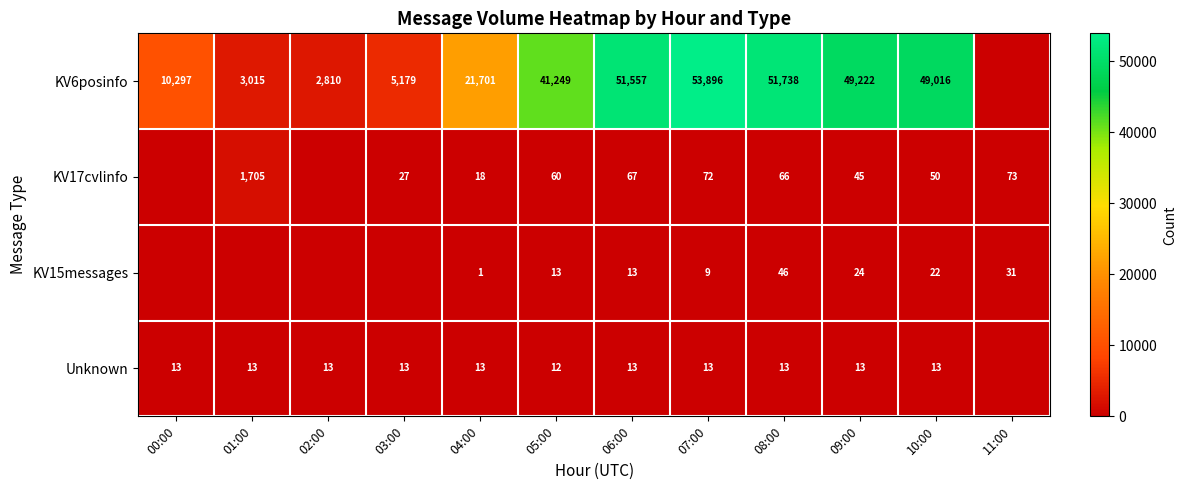

Rank the series at 04:00 from lowest to highest value.

KV15messages, Unknown, KV17cvlinfo, KV6posinfo